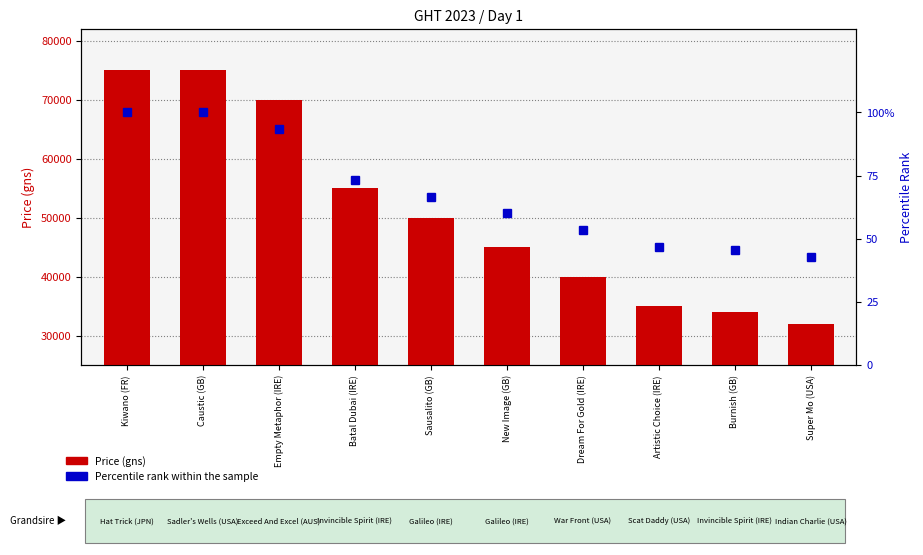

Are the bars horizontal?

No